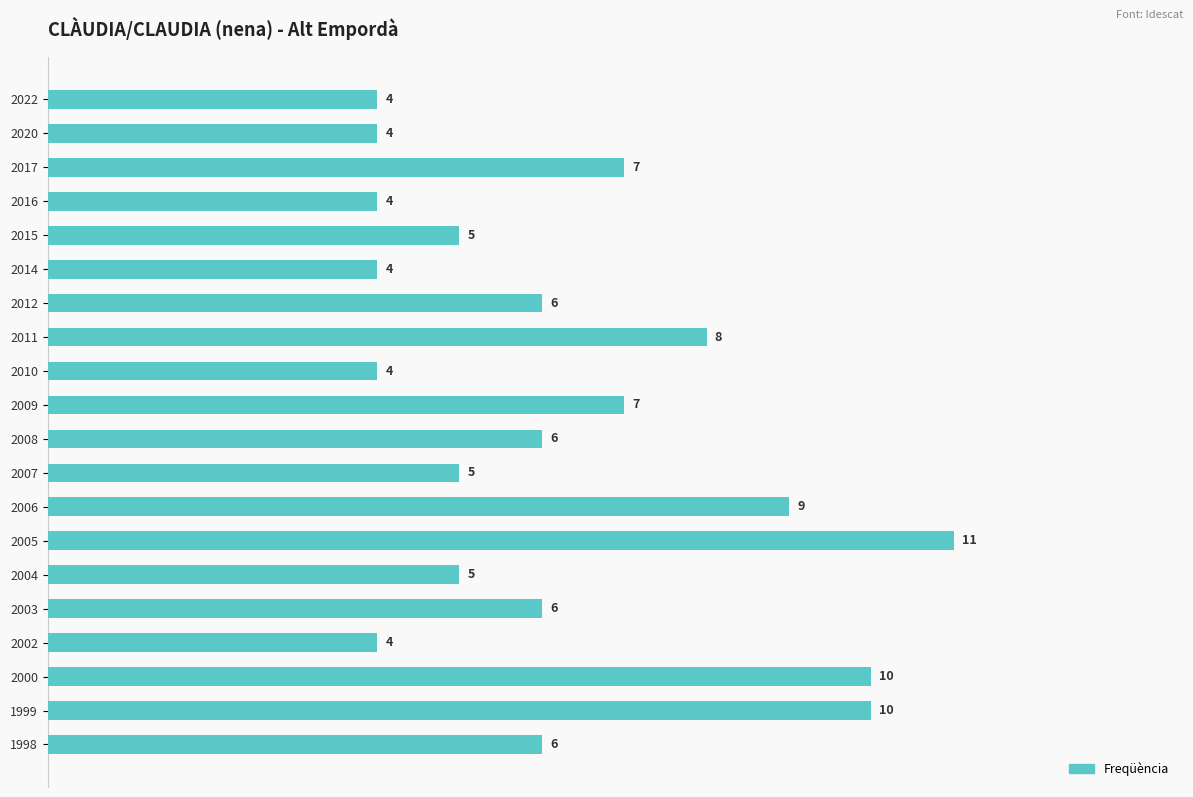

What is the approximate value at 2016?

4